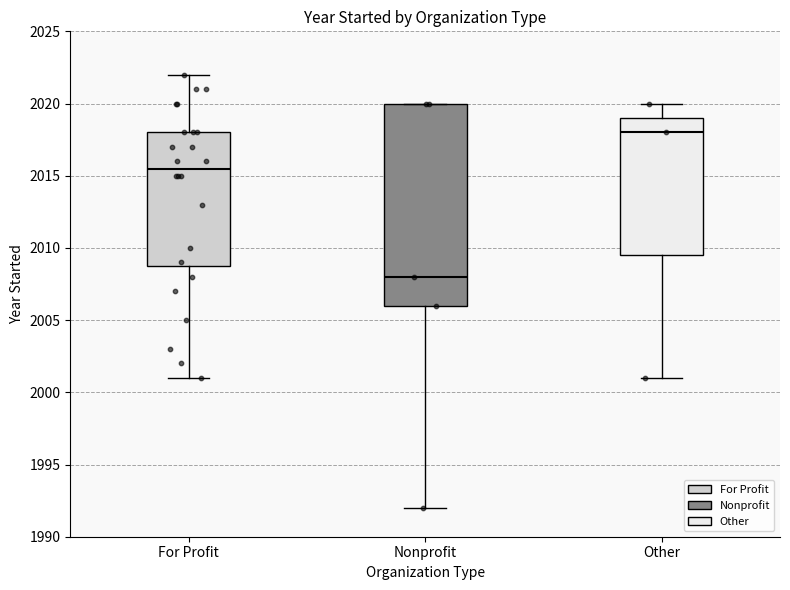

Which box has the lowest median line?

Nonprofit